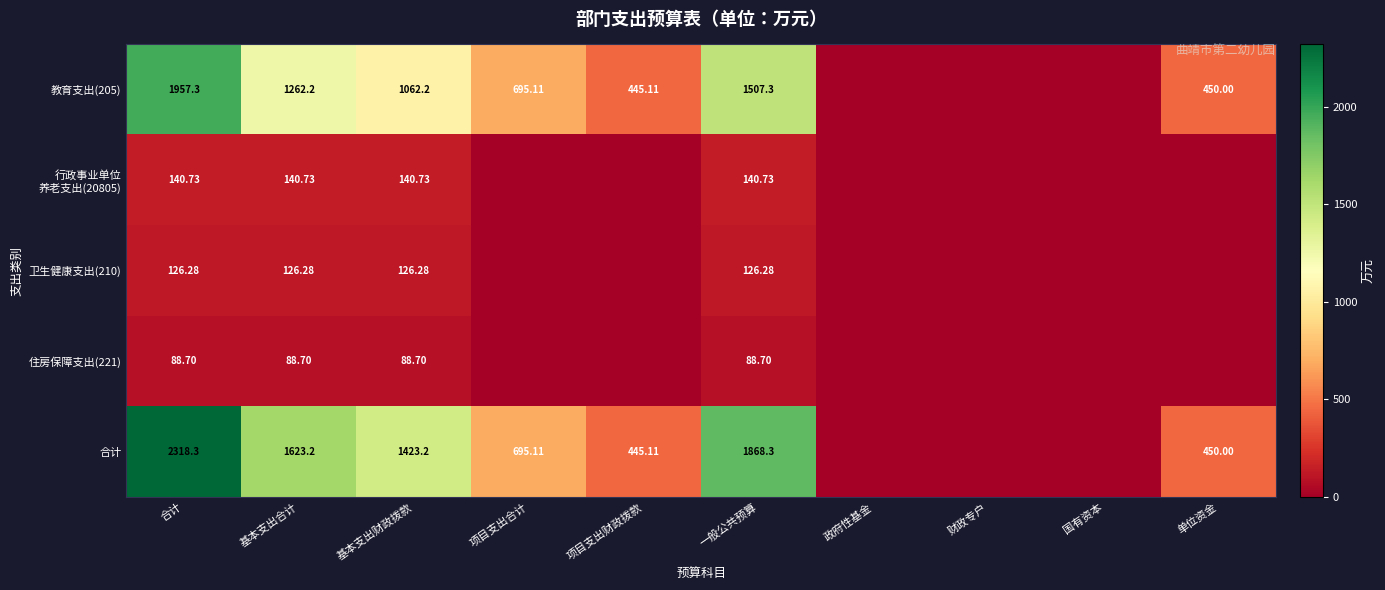

Between 项目支出财政拨款 and 单位资金, which series saw the biggest shift?

教育支出(205)